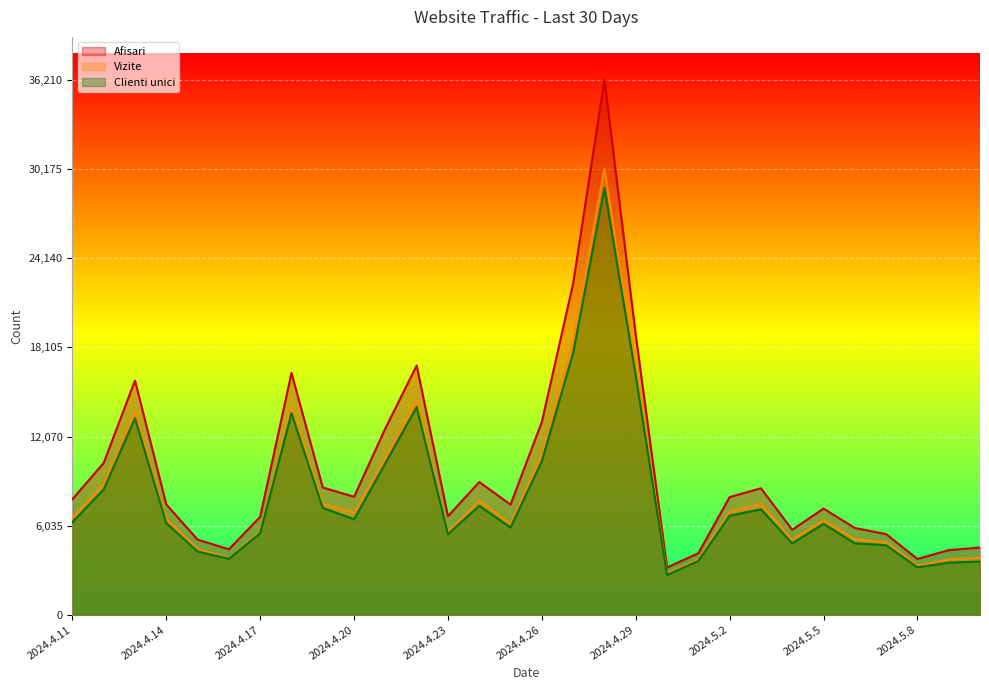

What is the difference between the highest and lowest values at 2024.4.19?

1383